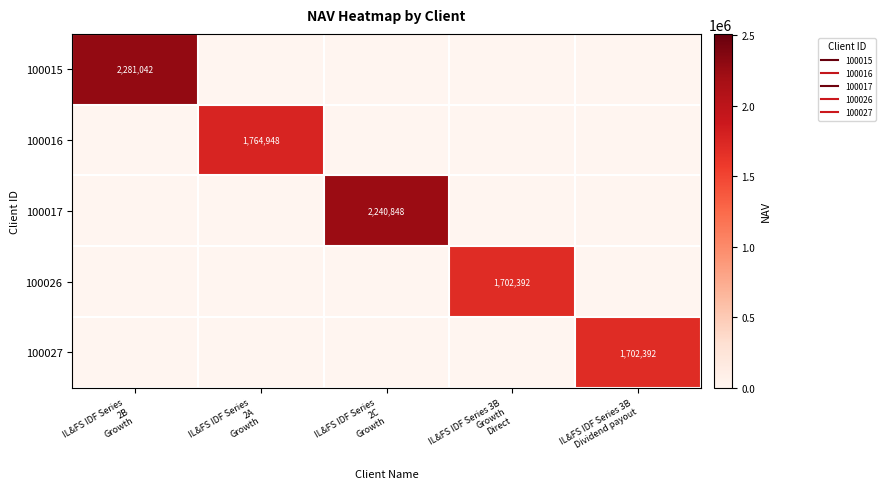

Where is 100015 nearest to the value 1140520?

IL&FS IDF Series 2A Growth